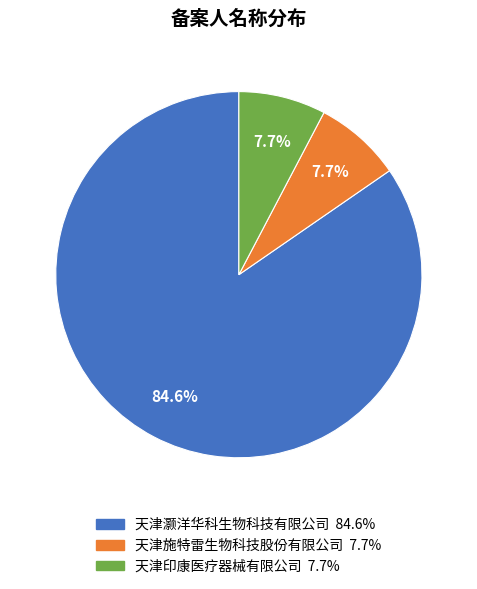

How many slices are in this pie chart?

3